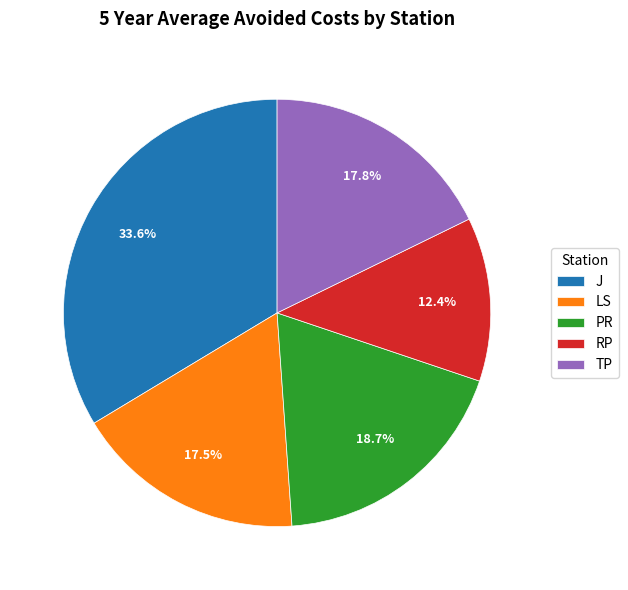

What percentage is the TP slice, to the nearest percent?

18%